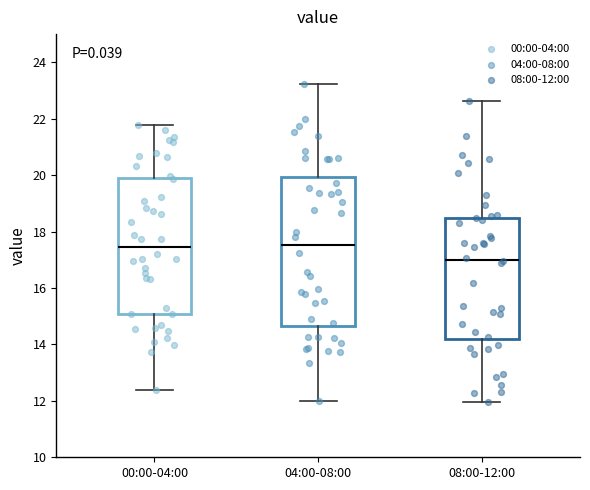

Where is the upper edge of the box for 08:00-12:00 on the y-axis? The values are not printed on the chart, so give them approximately, as read against the axis.

18.4